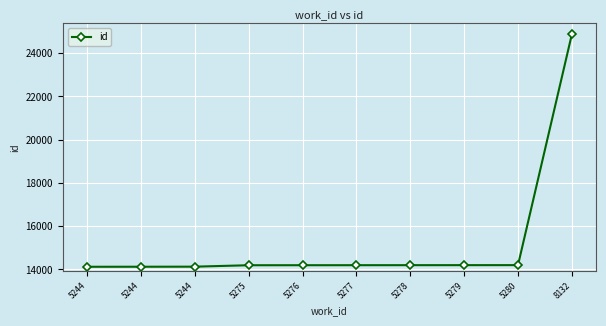

Where does the data first go above 14195?

5278